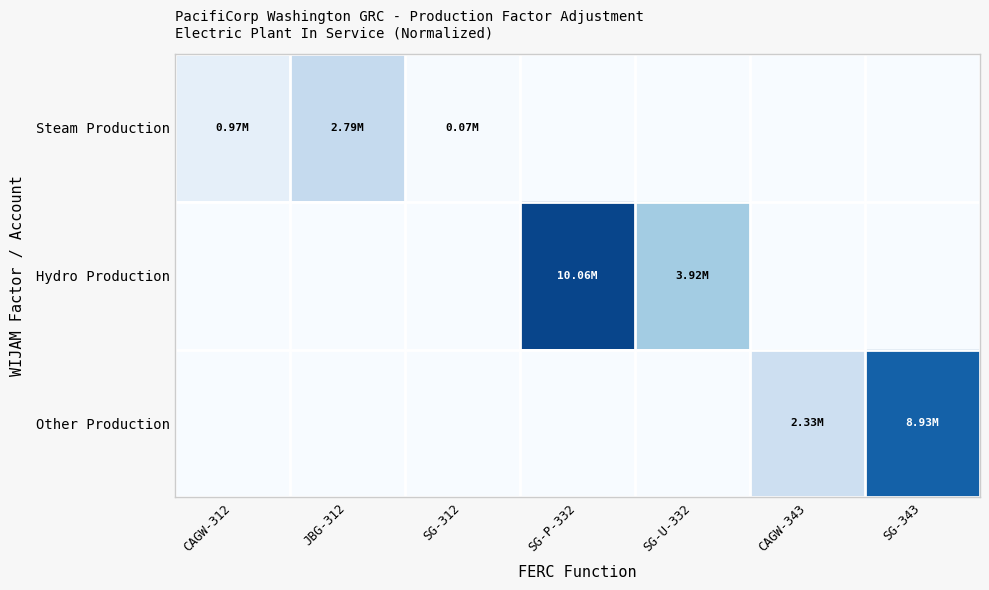

Reading left to right, transcribe all the data shown in this chart.

Steam Production: CAGW-312=974557.5	JBG-312=2788375.2	SG-312=65622.0	SG-P-332=0.0	SG-U-332=0.0	CAGW-343=0.0	SG-343=0.0
Hydro Production: CAGW-312=0.0	JBG-312=0.0	SG-312=0.0	SG-P-332=10063134.3	SG-U-332=3921217.1	CAGW-343=0.0	SG-343=0.0
Other Production: CAGW-312=0.0	JBG-312=0.0	SG-312=0.0	SG-P-332=0.0	SG-U-332=0.0	CAGW-343=2333094.6	SG-343=8928616.8